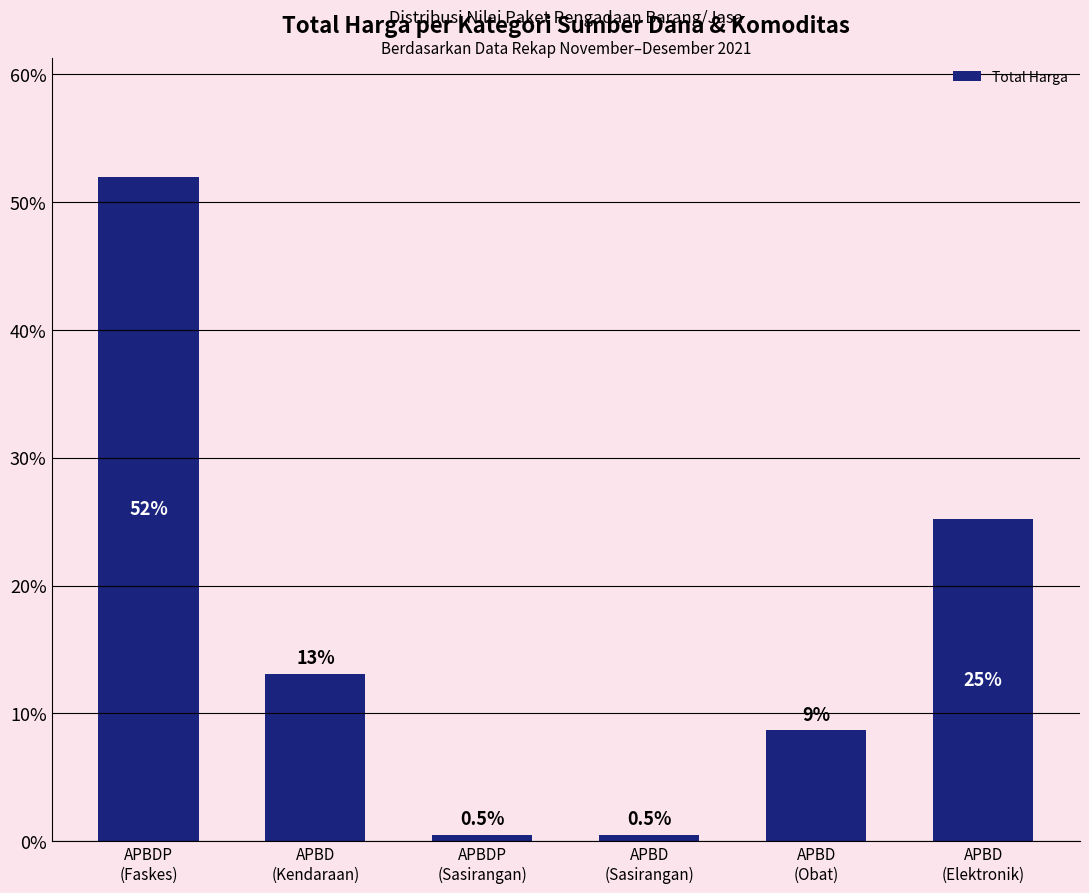

What is the minimum value shown in the chart?

0.5